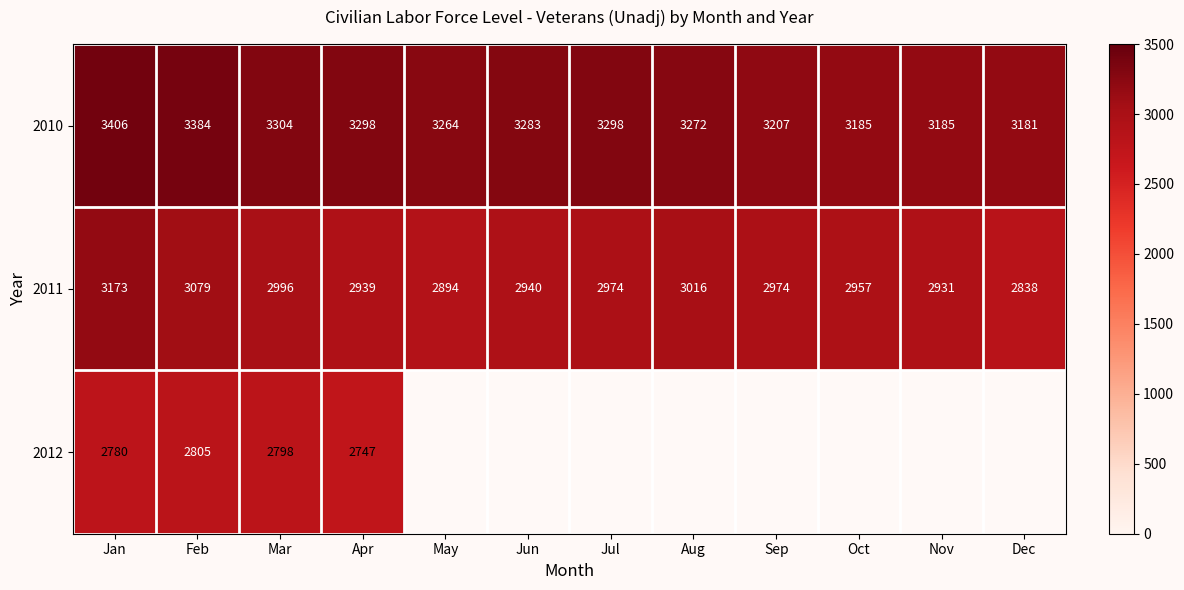

What is the difference between the 2011 values at Sep and Feb?

105